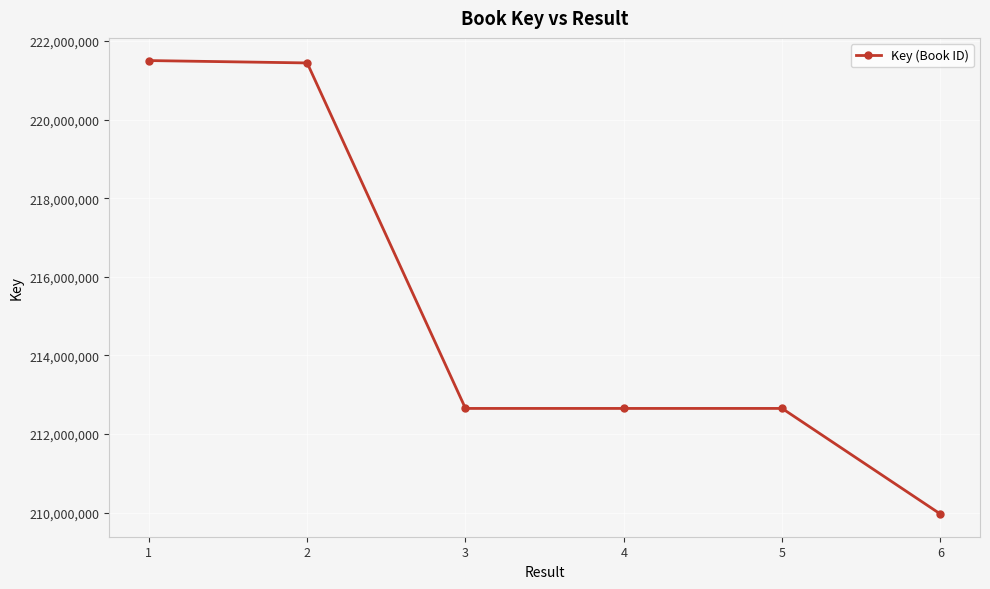

Approximately how many times larger is the value at 4 compared to 3?

1.0